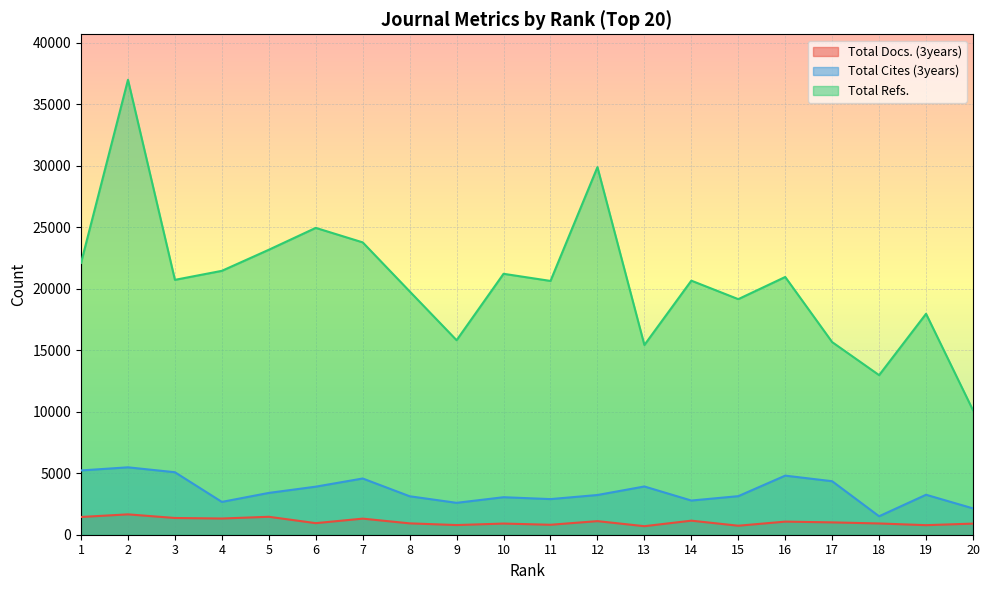

The value of Total Cites (3years) at 3 is 7327. True or false?

False